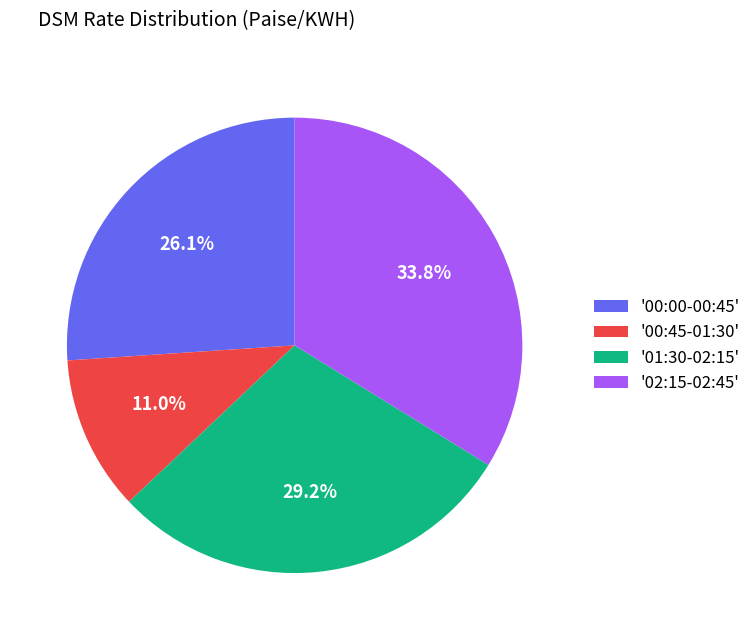

Do '01:30-02:15' and '00:45-01:30' together represent more than half of the pie?

No